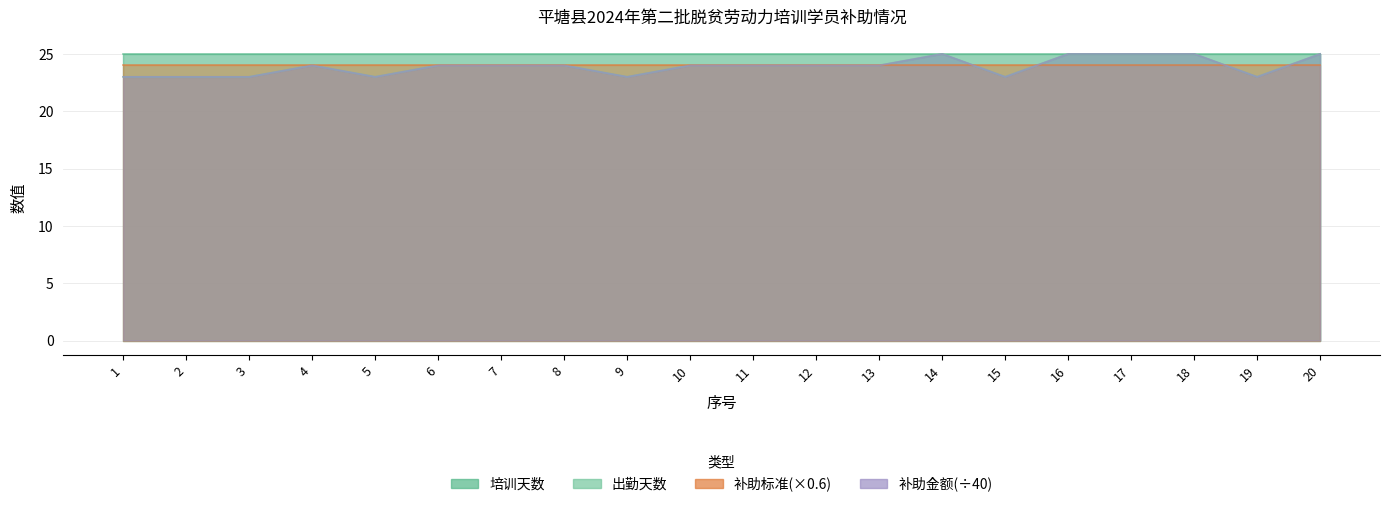

Is the value of 出勤天数 at 9 greater than the value of 补助金额 at 5?

No